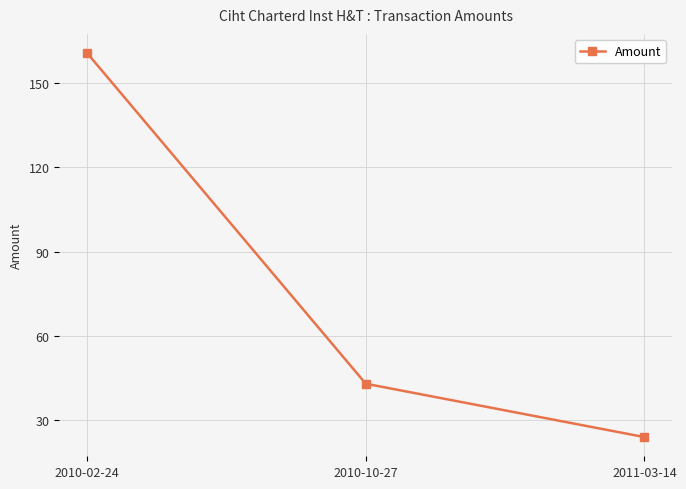

List the labels in order of value, largest first.

2010-02-24, 2010-10-27, 2011-03-14